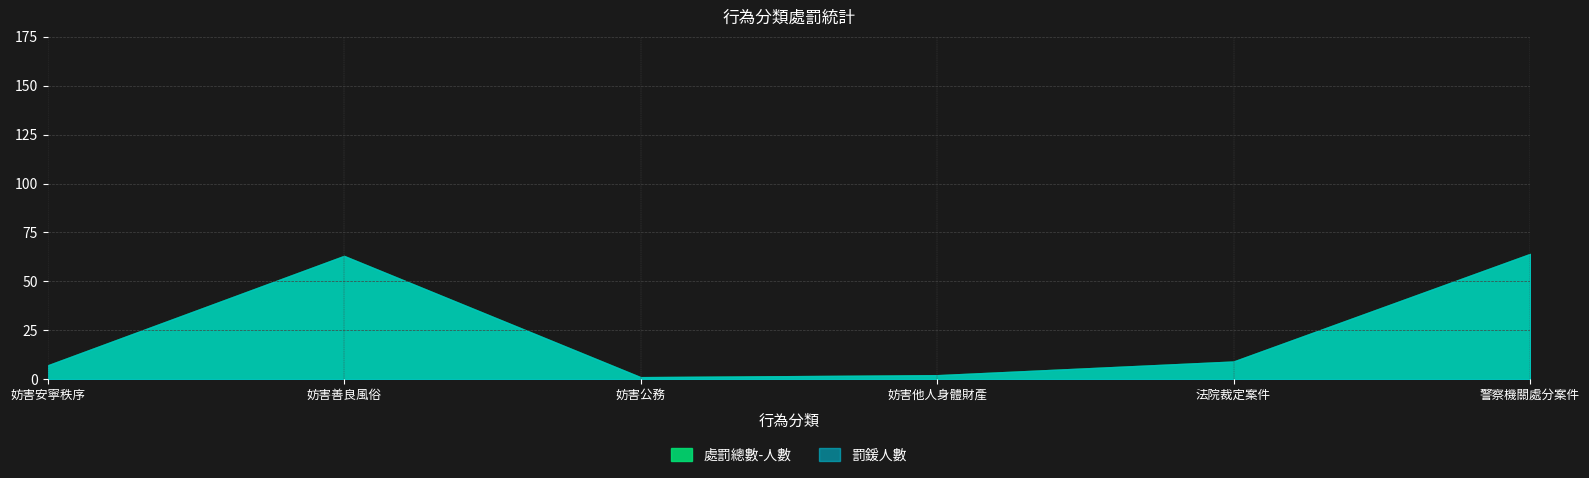

The 處罰總數-人數 series shows 2 at 妨害他人身體財產. True or false?

True